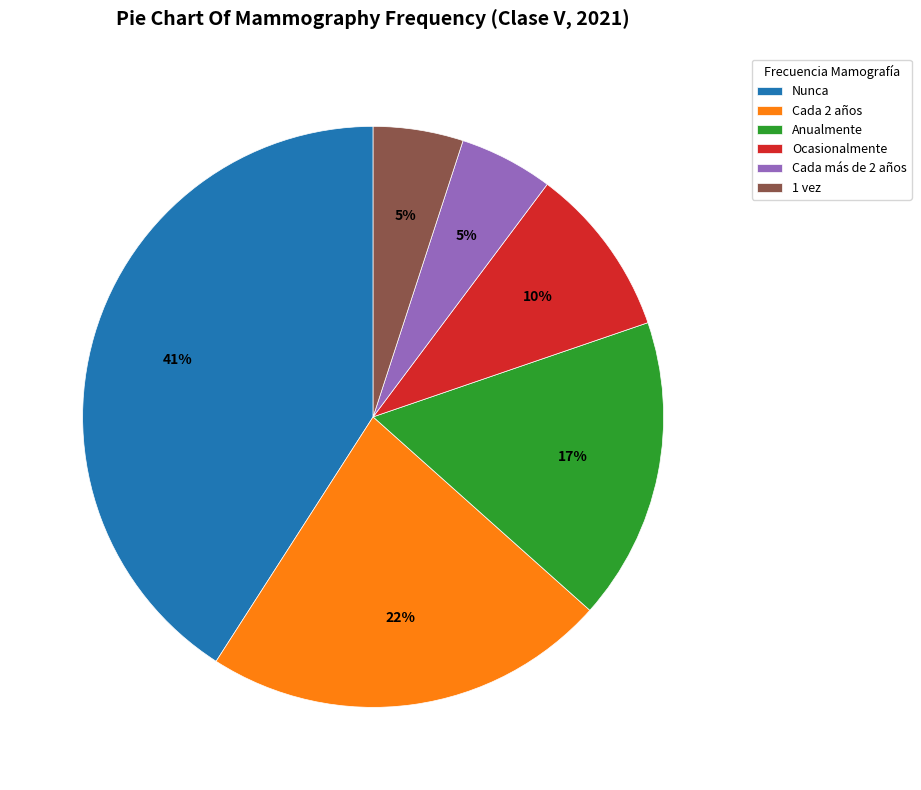

How many slices are in this pie chart?

6